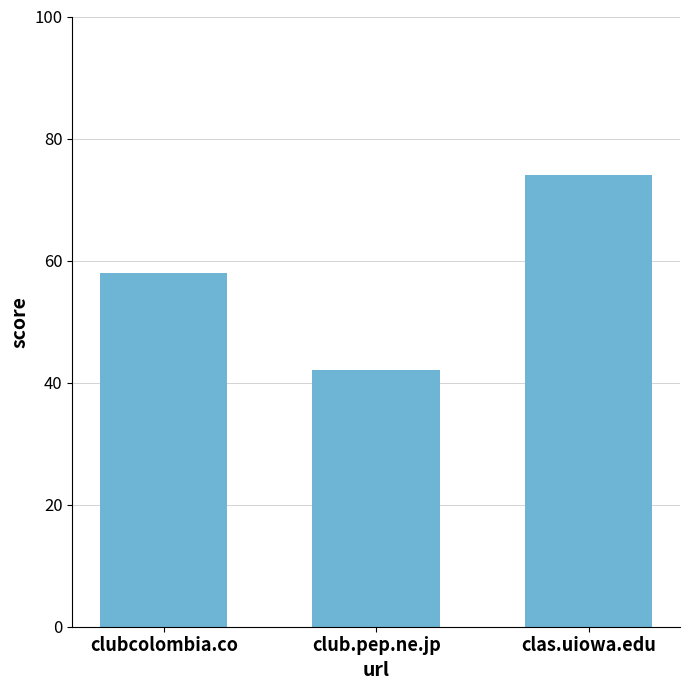

List the labels in order of value, smallest first.

club.pep.ne.jp, clubcolombia.co, clas.uiowa.edu